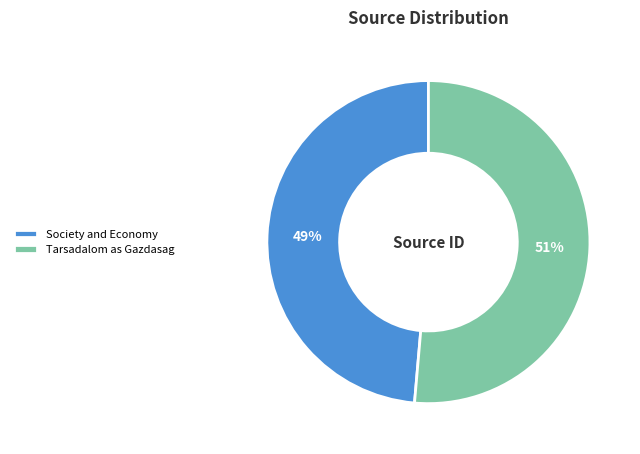

To the nearest percent, what is the combined percentage of Tarsadalom as Gazdasag and Society and Economy?

100%